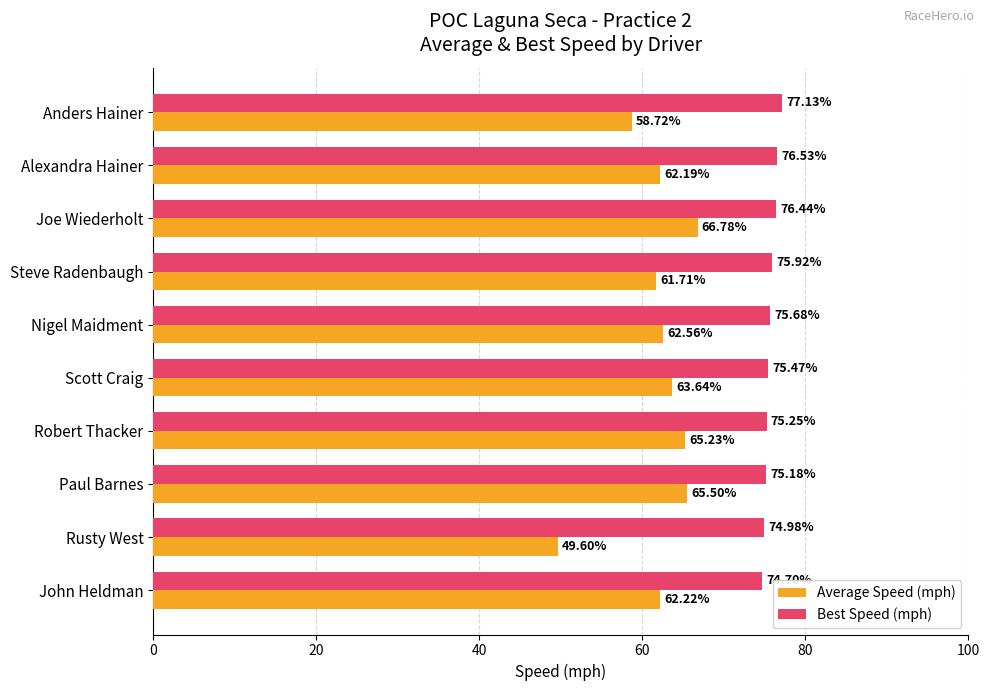

Rank the series by their maximum value, from highest to lowest.

Best Speed (mph), Average Speed (mph)